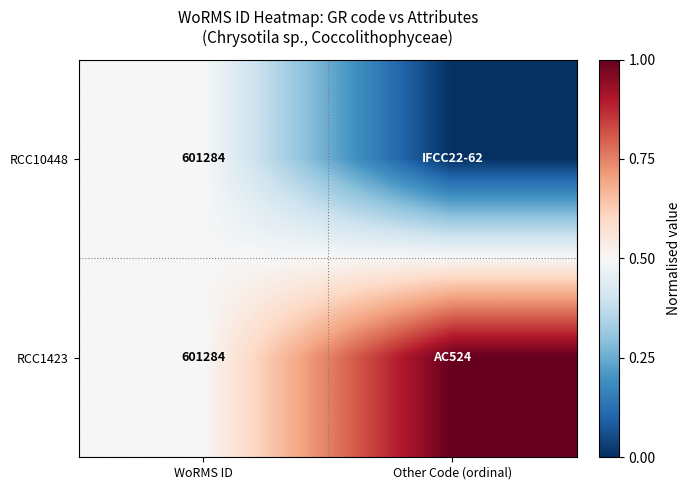

True or false: RCC1423 has a value of 601284 at WoRMS ID.

True